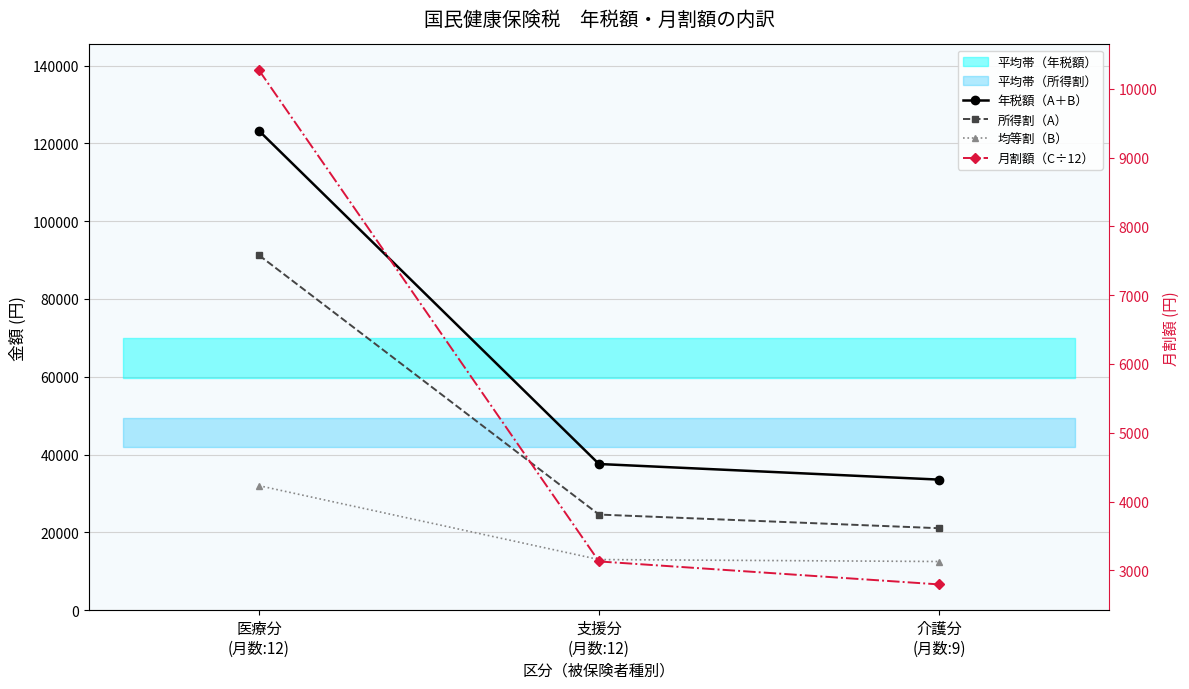

Which series has the largest total across all categories?

年税額（A＋B）